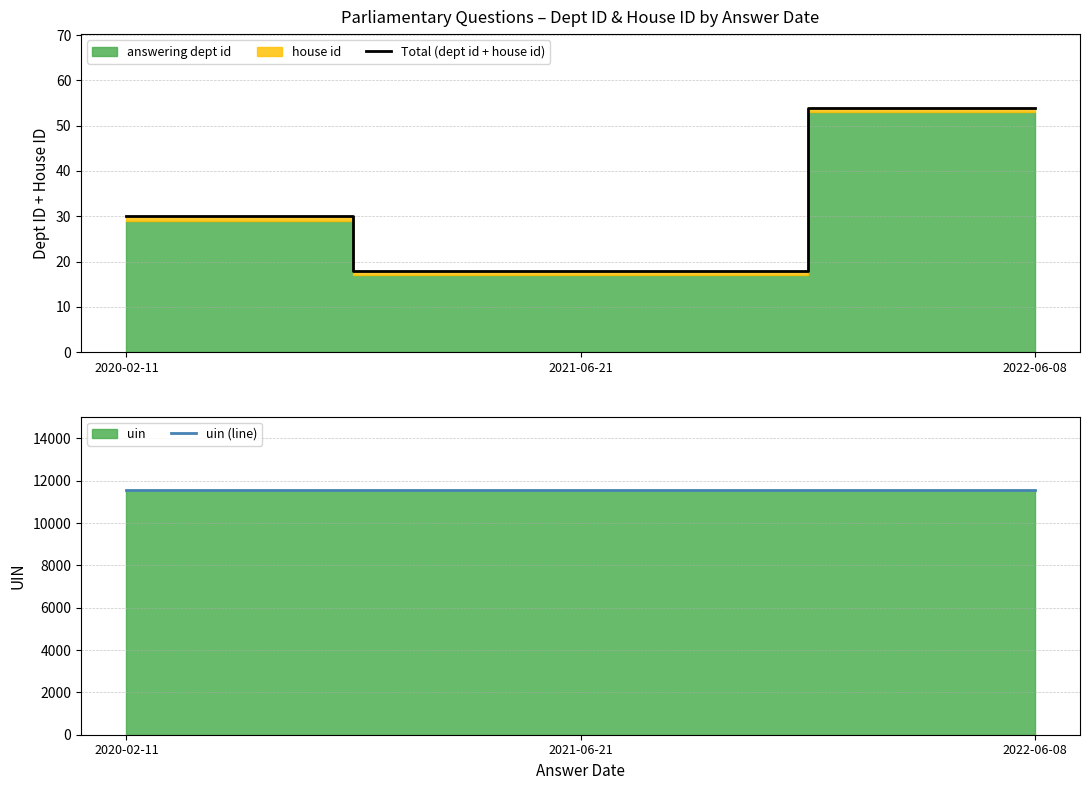

Rank the categories by Total (dept id + house id) value from lowest to highest.

2021-06-21, 2020-02-11, 2022-06-08